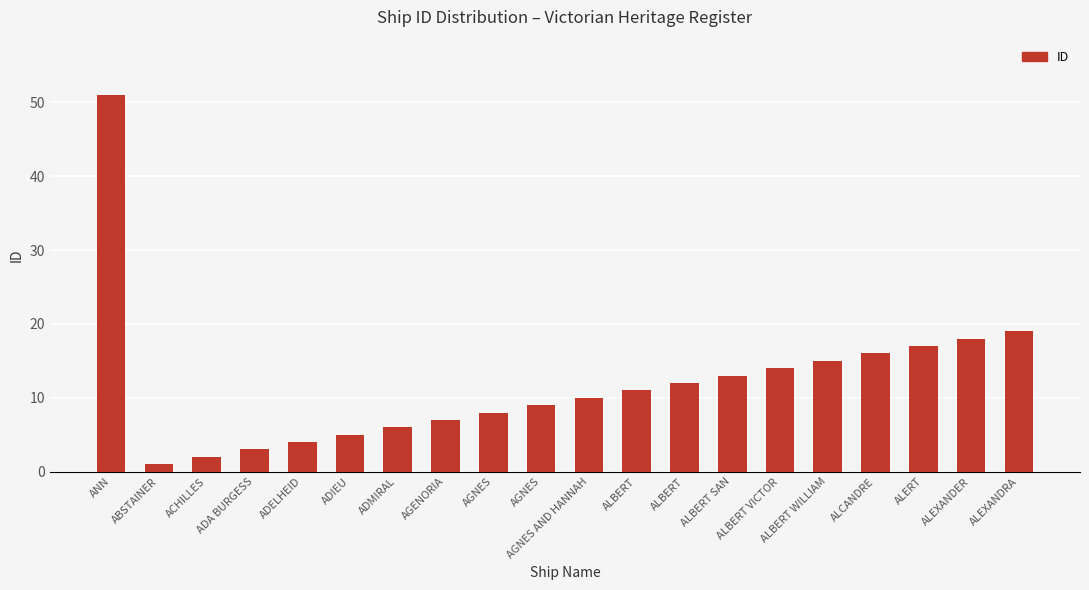

True or false: the data shows 11 at AGENORIA.

False